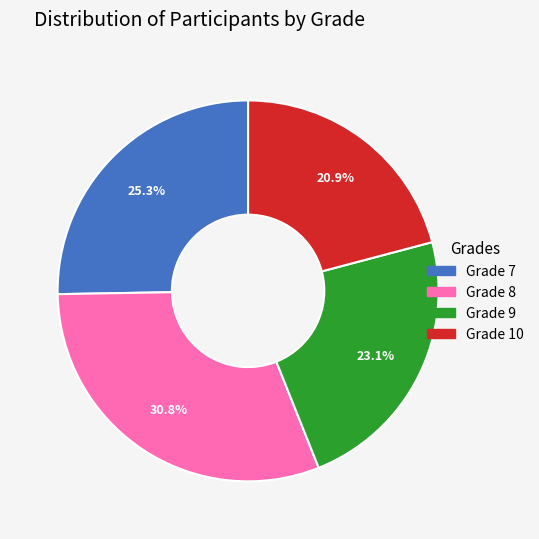

Is there any slice that represents more than half of the pie?

No